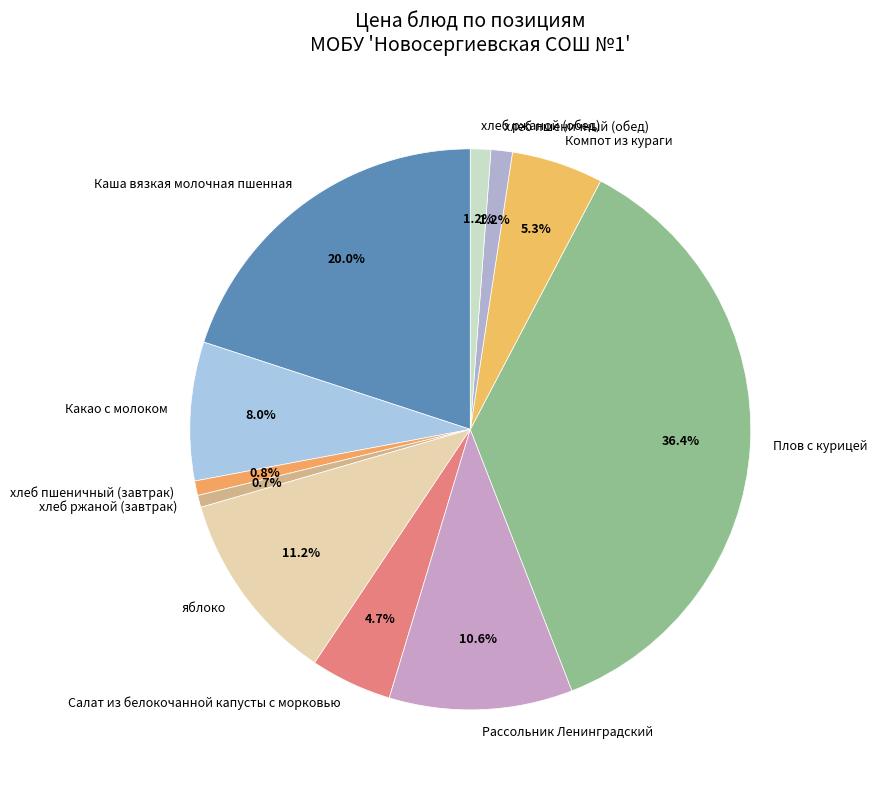

How many segments does this pie chart have?

11